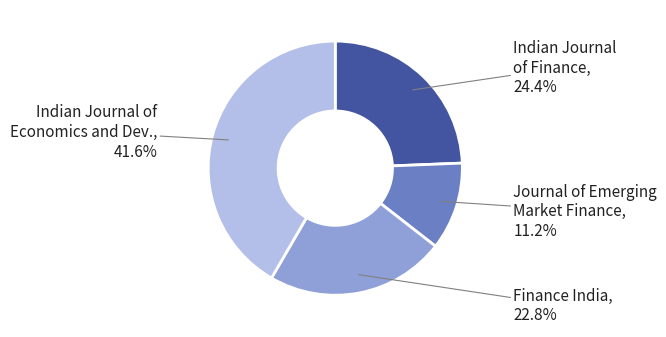

Rank the categories by value from lowest to highest.

Journal of Emerging Market Finance, Finance India, Indian Journal of Finance, Indian Journal of Economics and Dev.